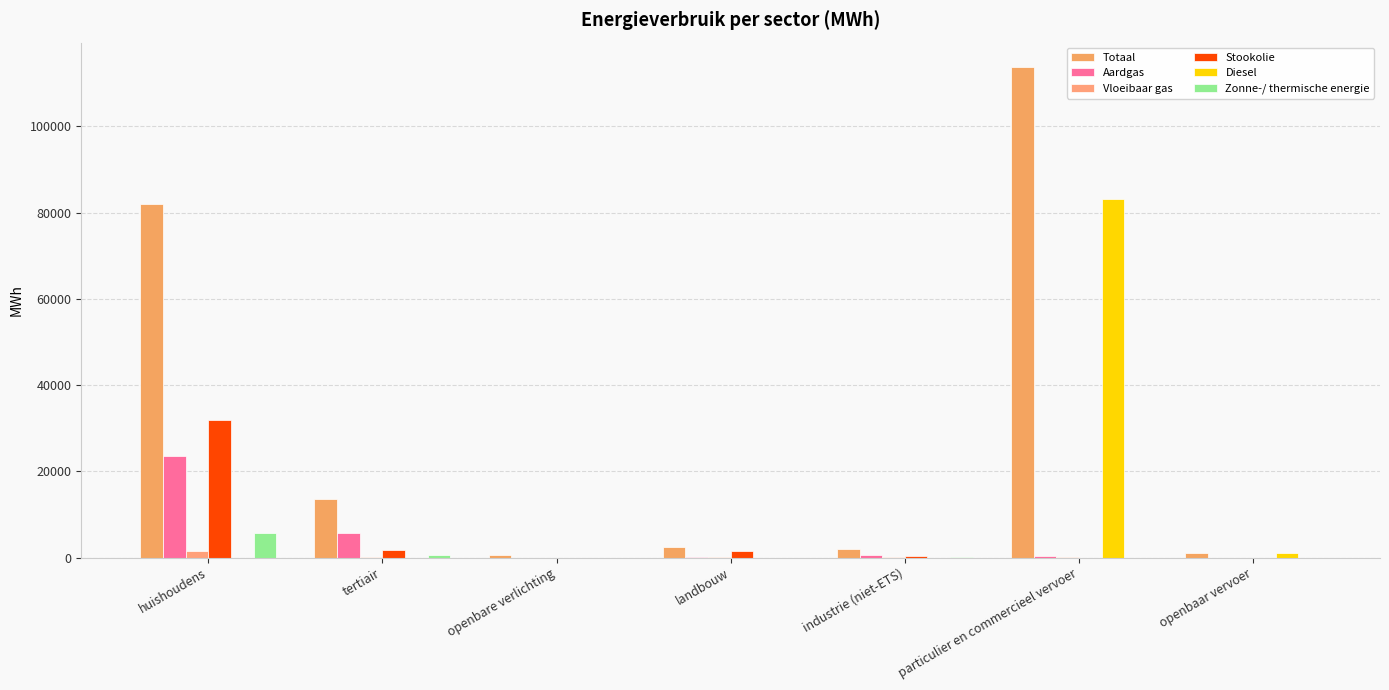

Which series has the largest total across all categories?

Totaal